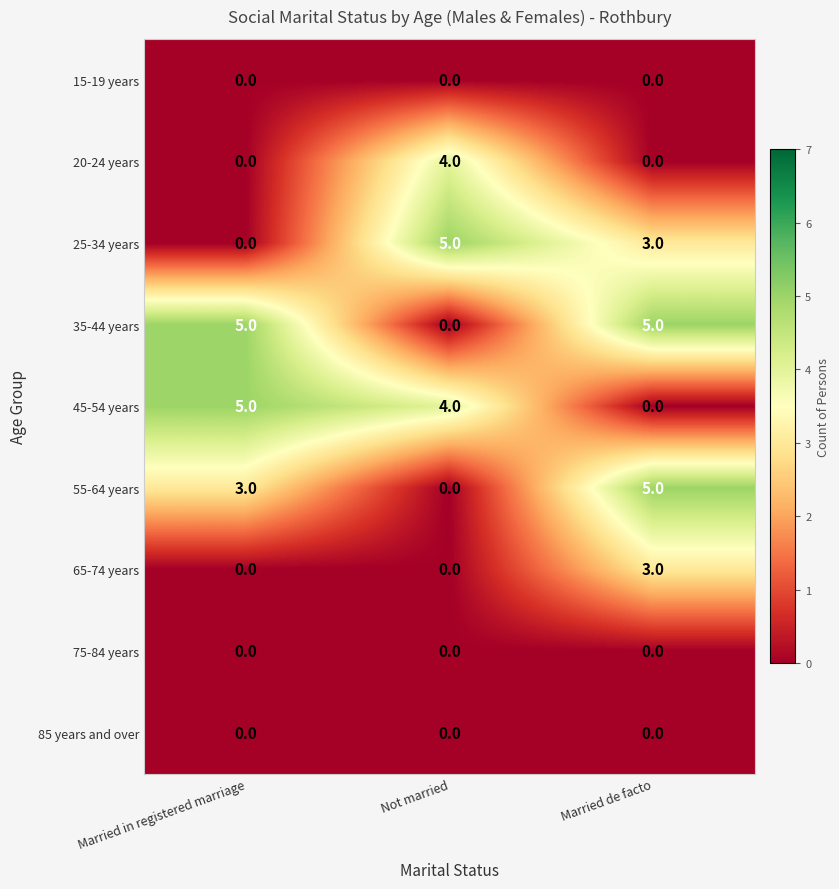

What is the total value across all series at Married de facto?

16